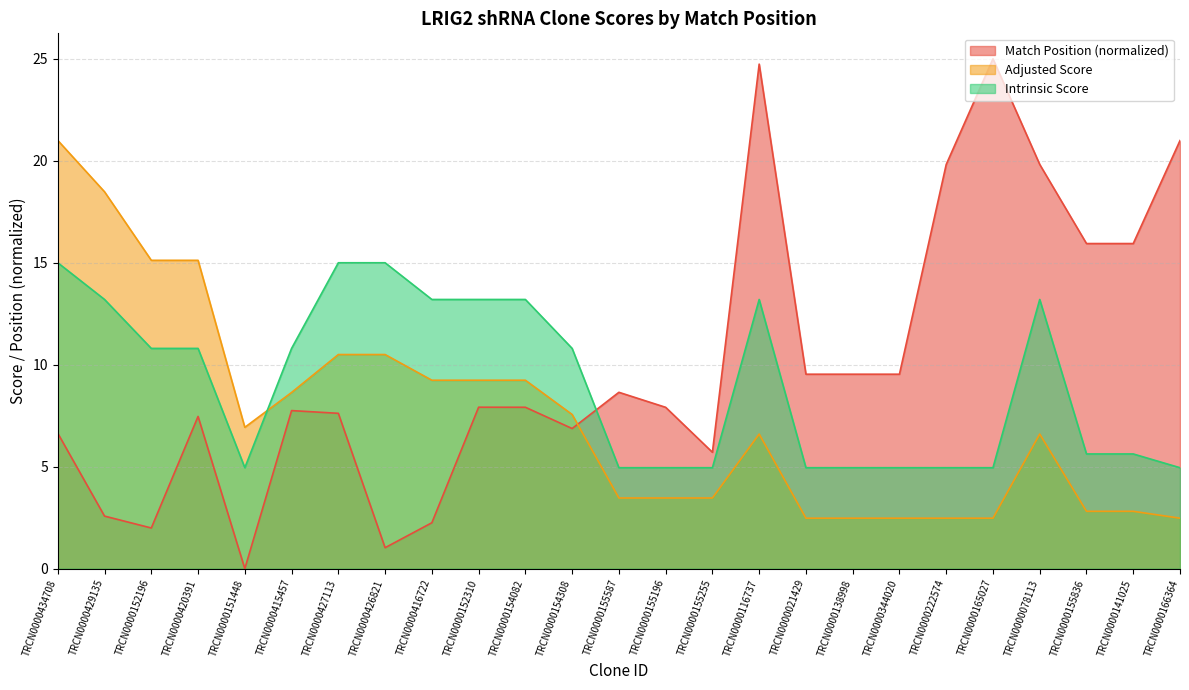

Which series has the largest range (max minus min)?

Match Position (normalized)